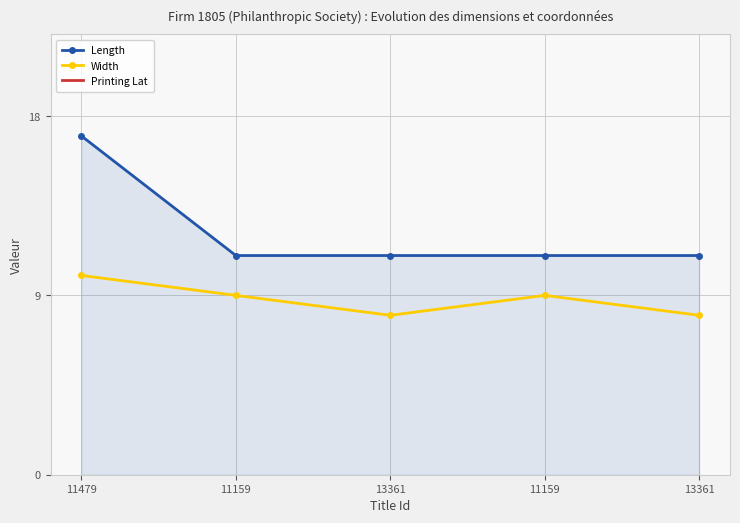

True or false: Width and Printing Lat intersect in this chart.

False